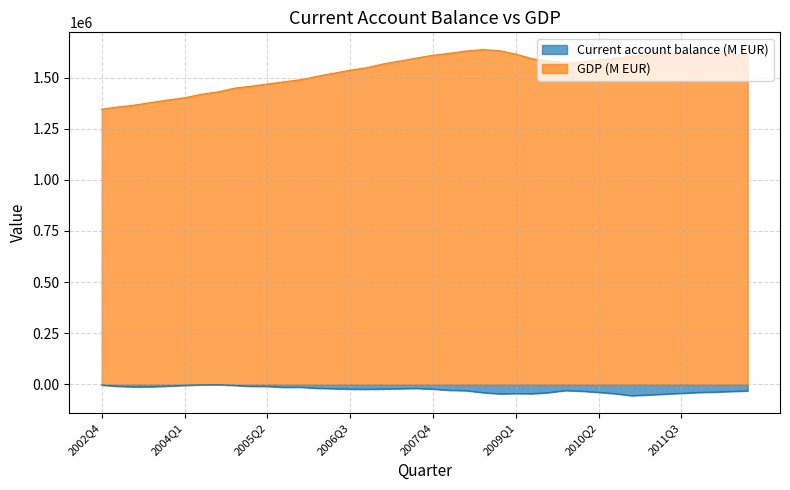

Does the chart have visible grid lines?

Yes